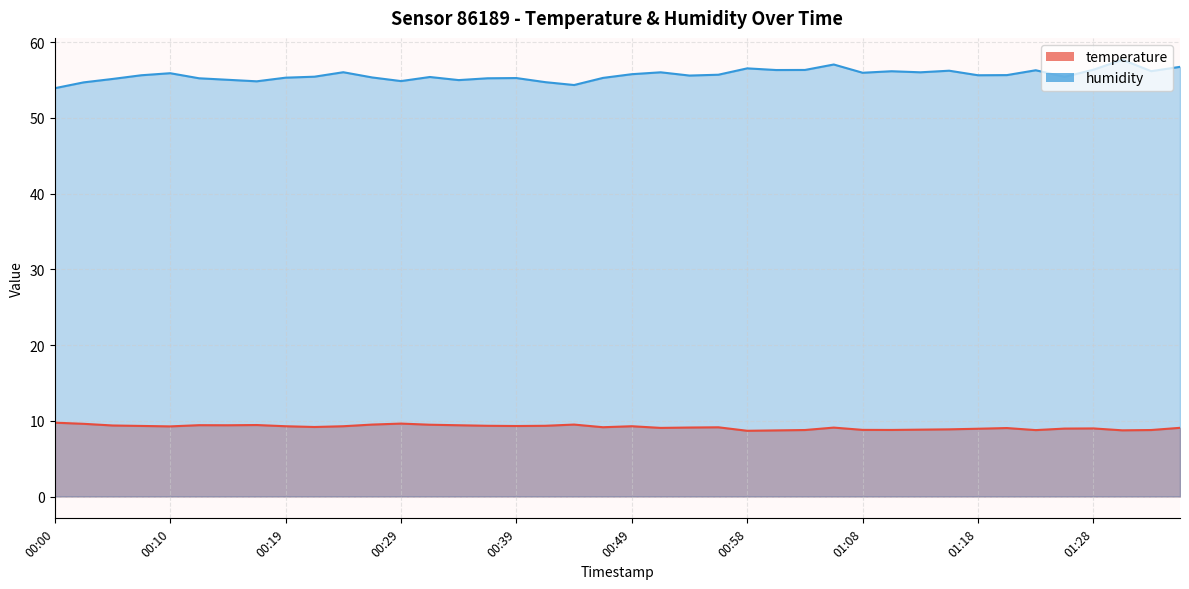

What is the average value of the humidity series?

55.7